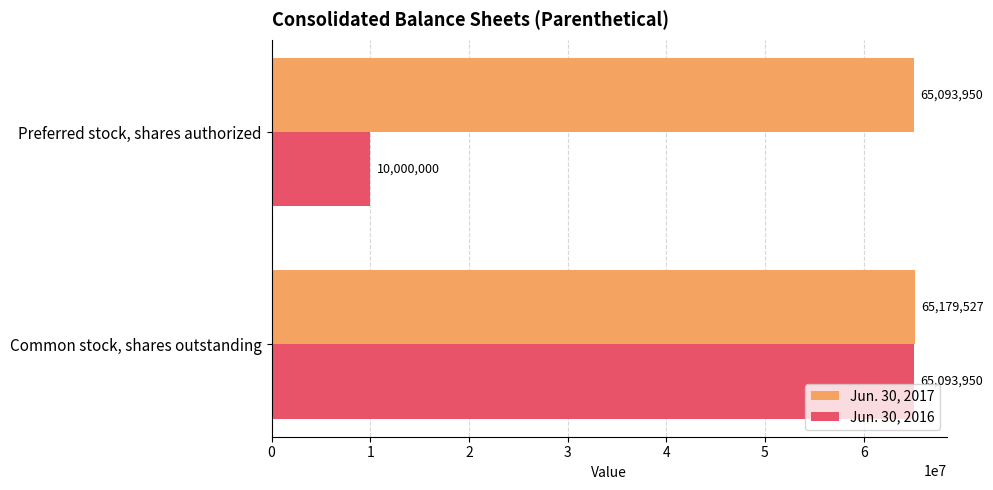

Which series has the widest spread of values?

Jun. 30, 2016